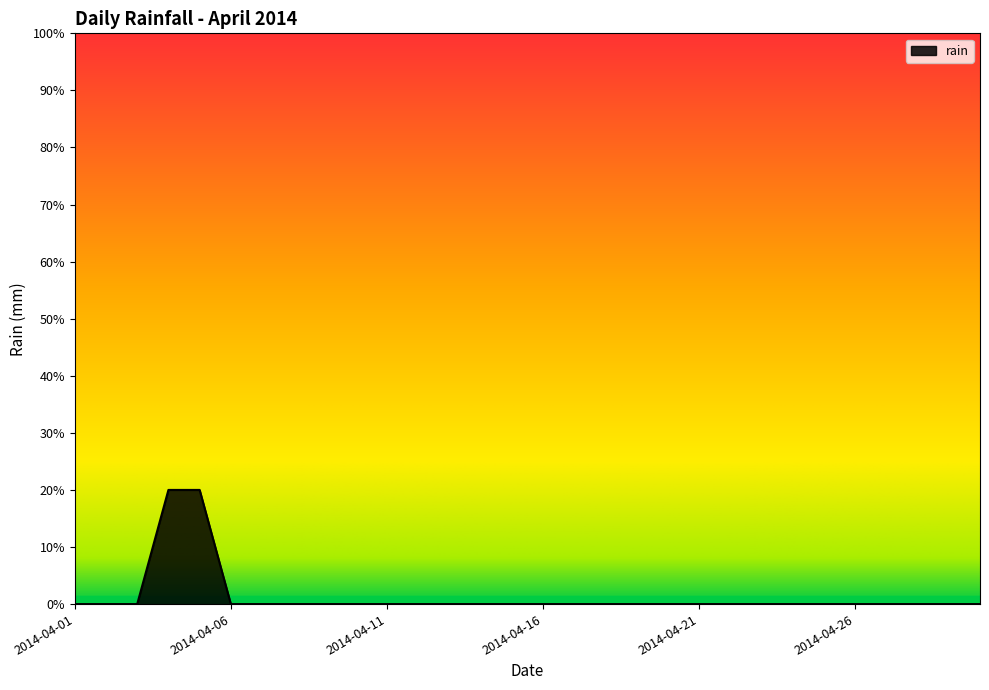

List the labels in order of value, largest first.

2014-04-04, 2014-04-05, 2014-04-01, 2014-04-02, 2014-04-03, 2014-04-06, 2014-04-07, 2014-04-08, 2014-04-09, 2014-04-10, 2014-04-11, 2014-04-12, 2014-04-13, 2014-04-14, 2014-04-15, 2014-04-16, 2014-04-17, 2014-04-18, 2014-04-19, 2014-04-20, 2014-04-21, 2014-04-22, 2014-04-23, 2014-04-24, 2014-04-25, 2014-04-26, 2014-04-27, 2014-04-28, 2014-04-29, 2014-04-30